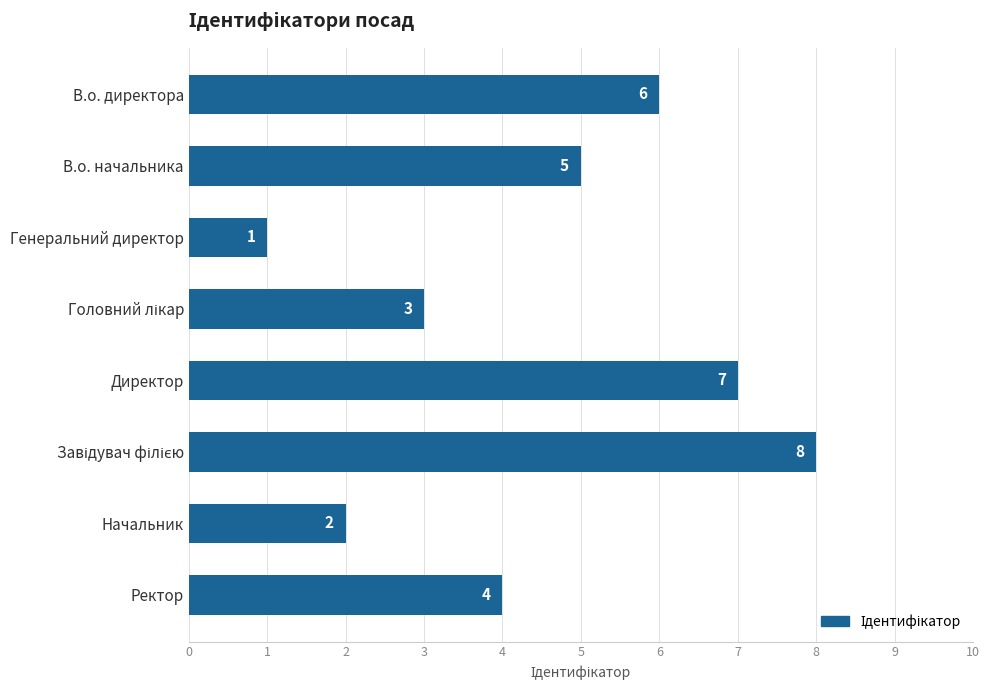

What is the label of the 7th bar from the bottom?

В.о. начальника